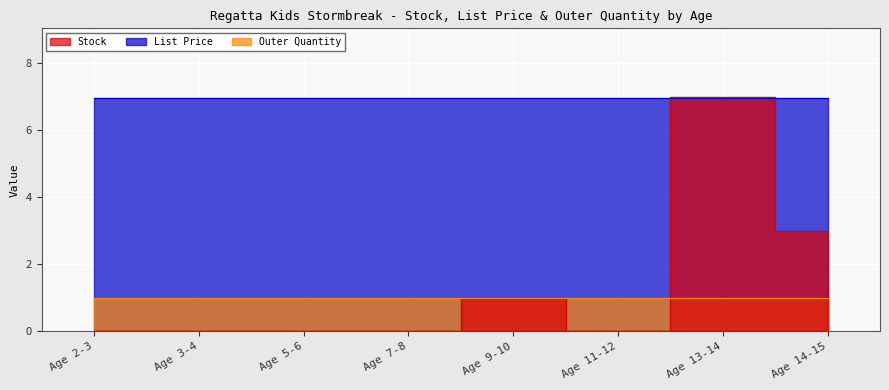

What is the spread (max minus min) of values at Age 13-14?

6.0